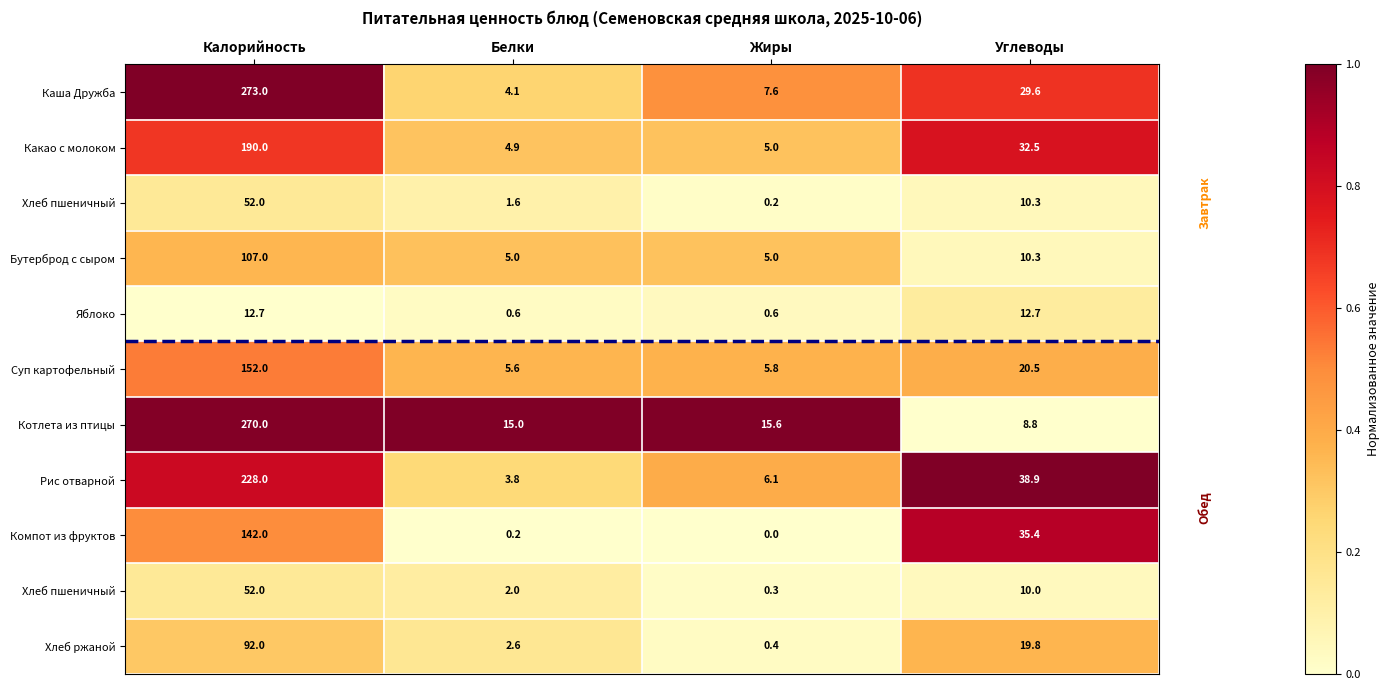

Which label corresponds to the largest value in the chart?

Калорийность